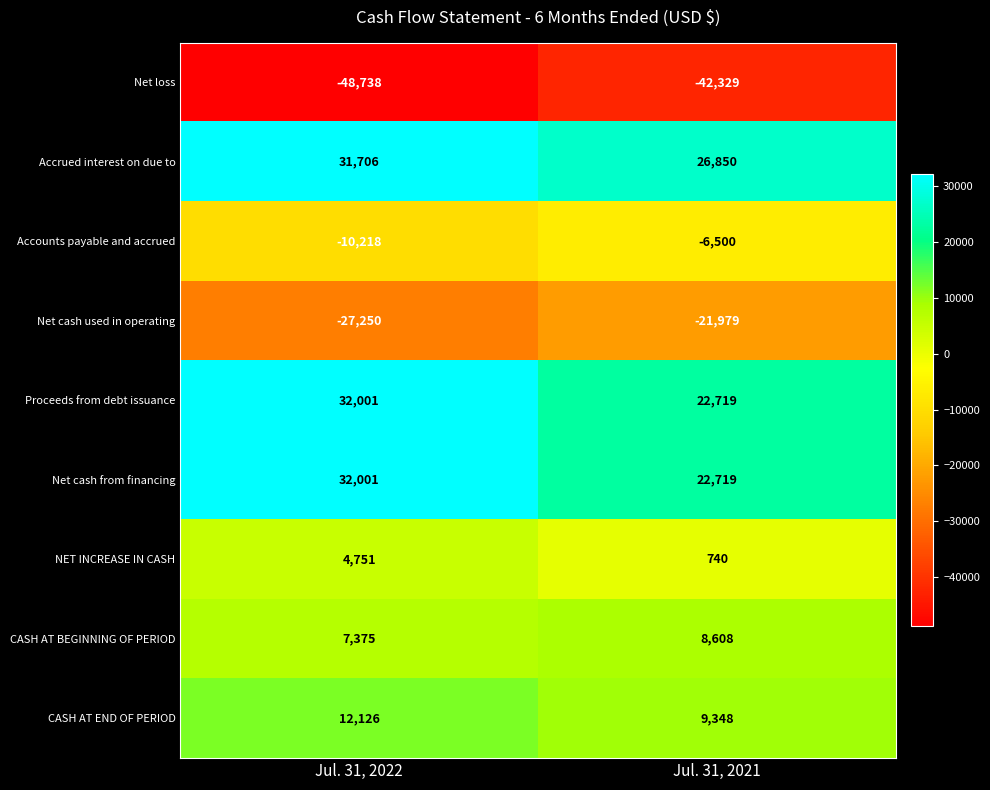

True or false: NET INCREASE IN CASH has a value of 4751 at Jul. 31, 2022.

True